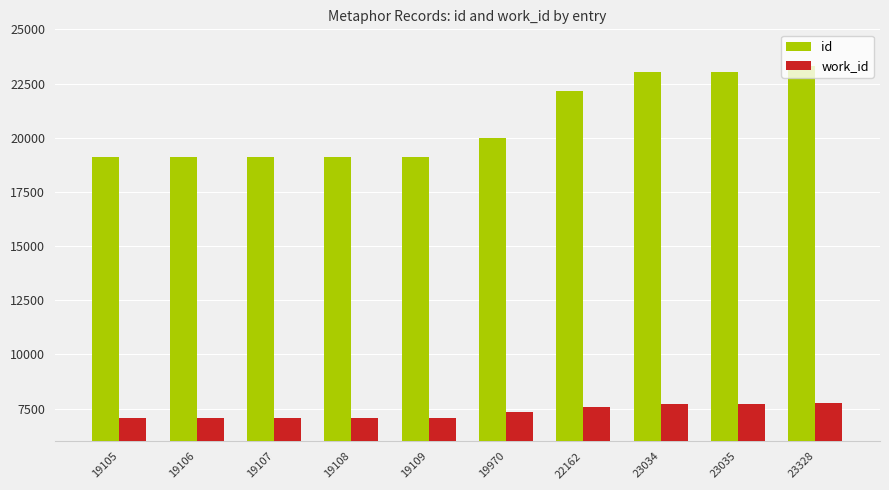

At which label is id closest to 21216?

22162